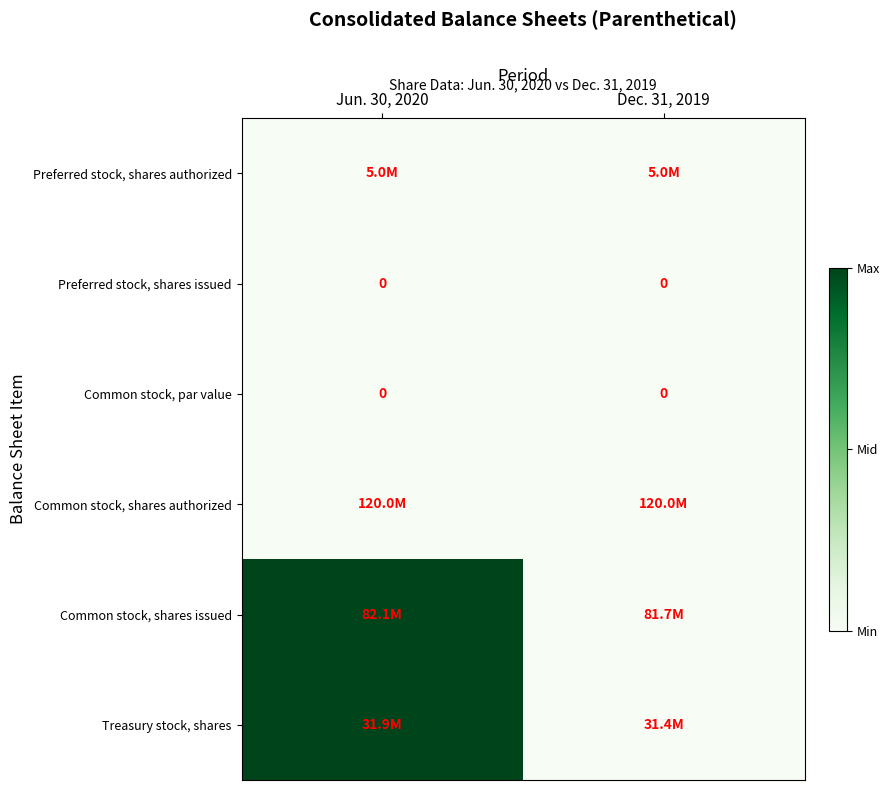

True or false: Preferred stock, shares issued has a value of 0 at Jun. 30, 2020.

True